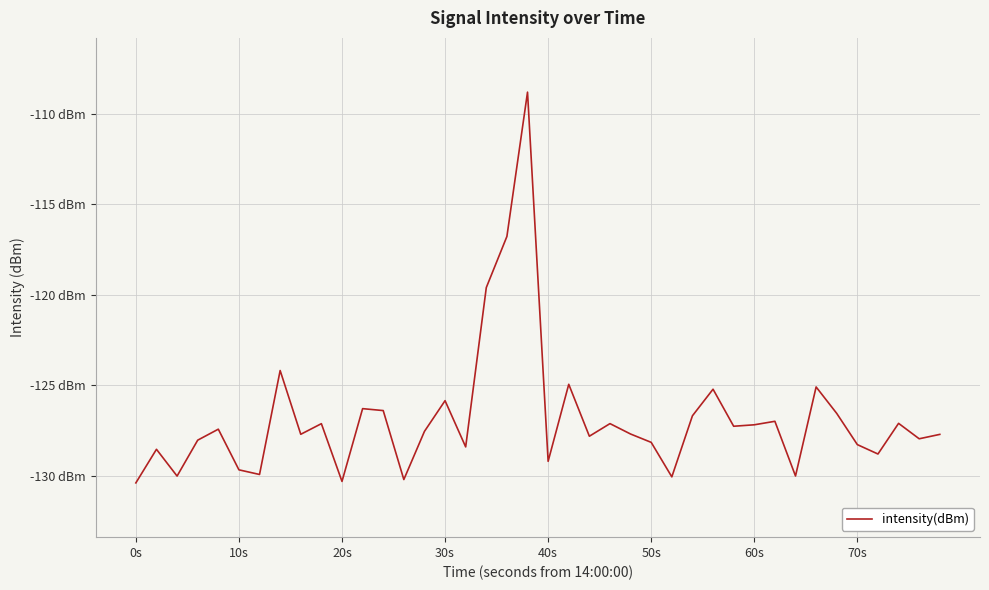

What is the average value?

-126.8